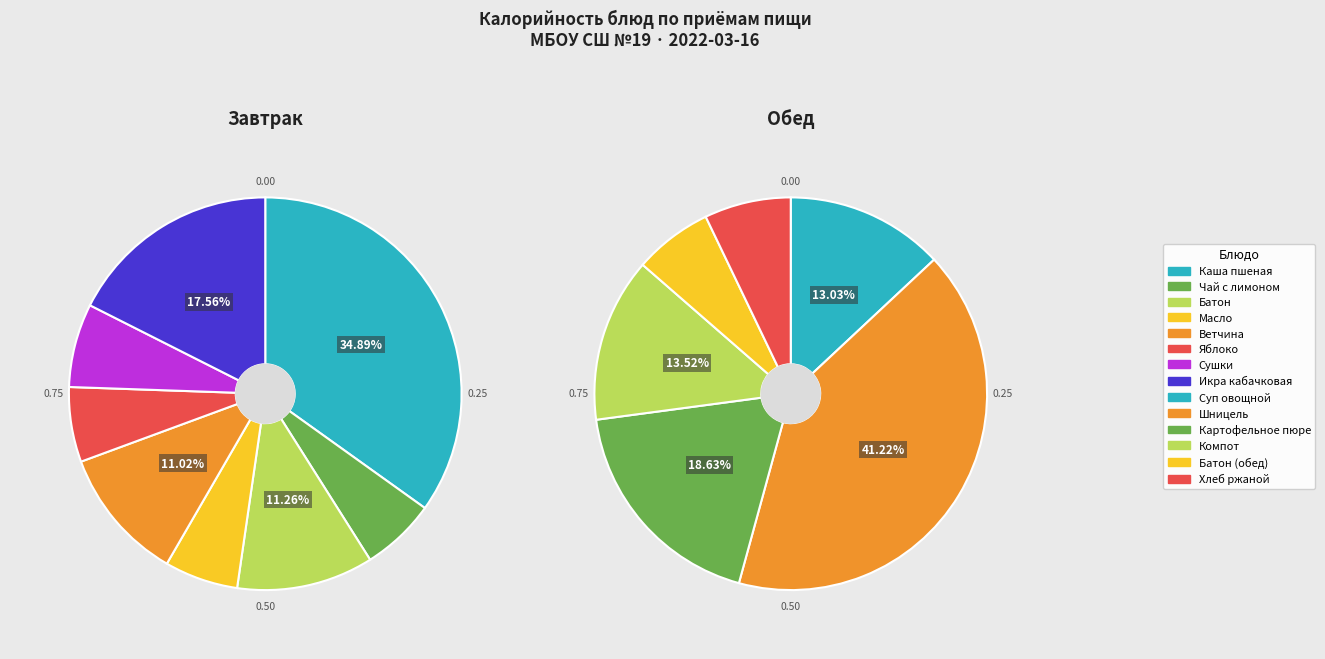

True or false: Хлеб ржаной accounts for 1% of the total.

False